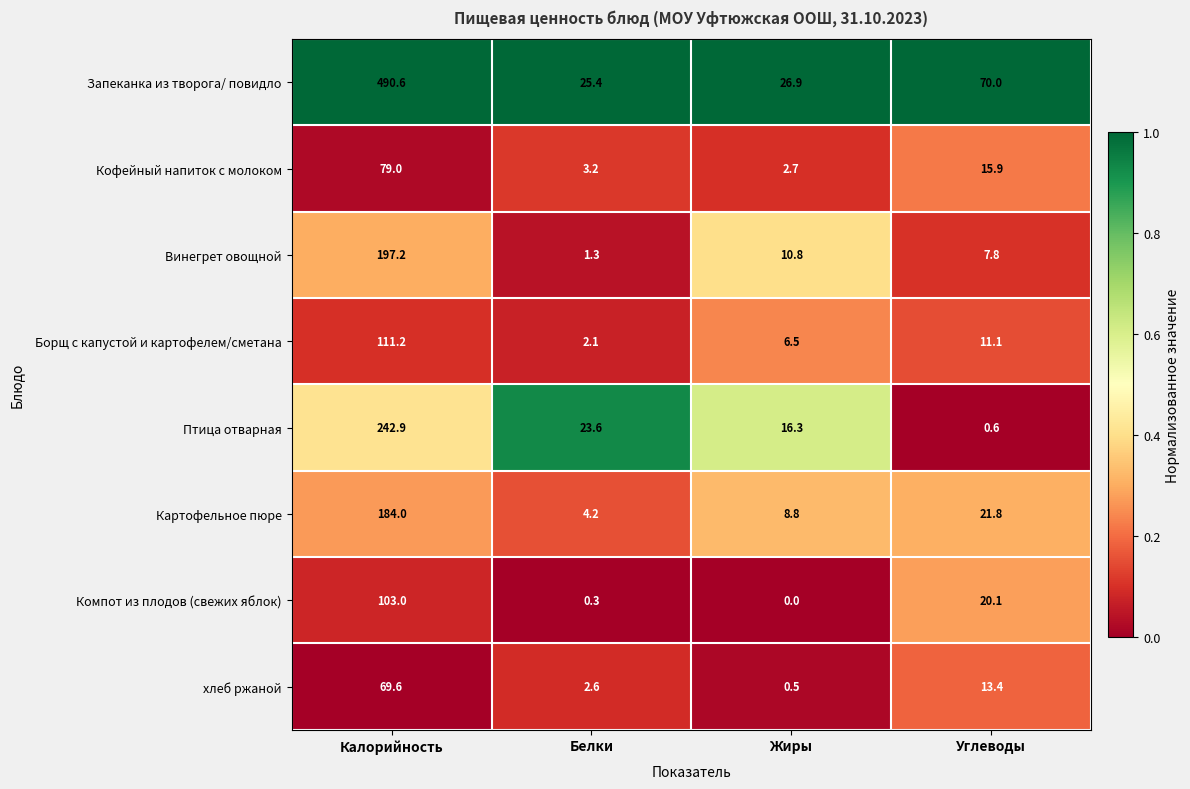

At which label does Борщ с капустой и картофелем/сметана reach its minimum?

Белки